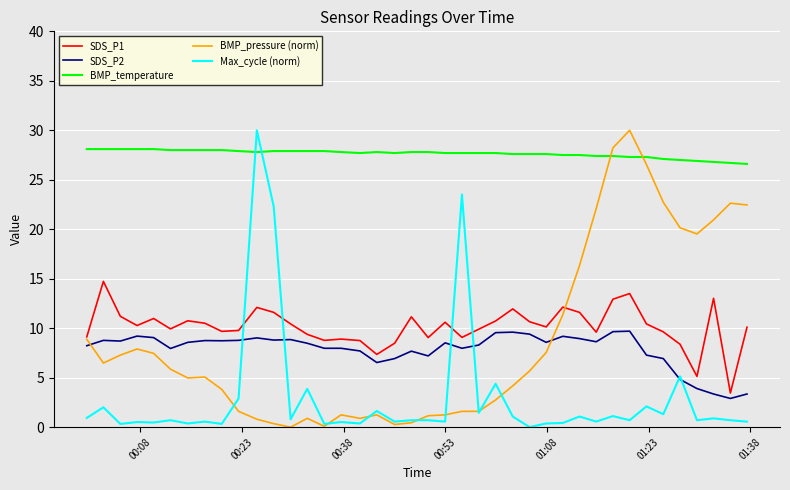

What is the highest value of the BMP_pressure (norm) series?

30.0